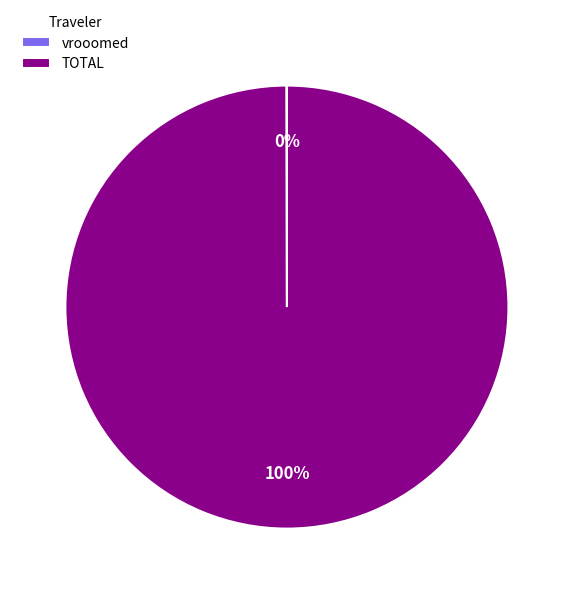

Which slice is the largest?

TOTAL